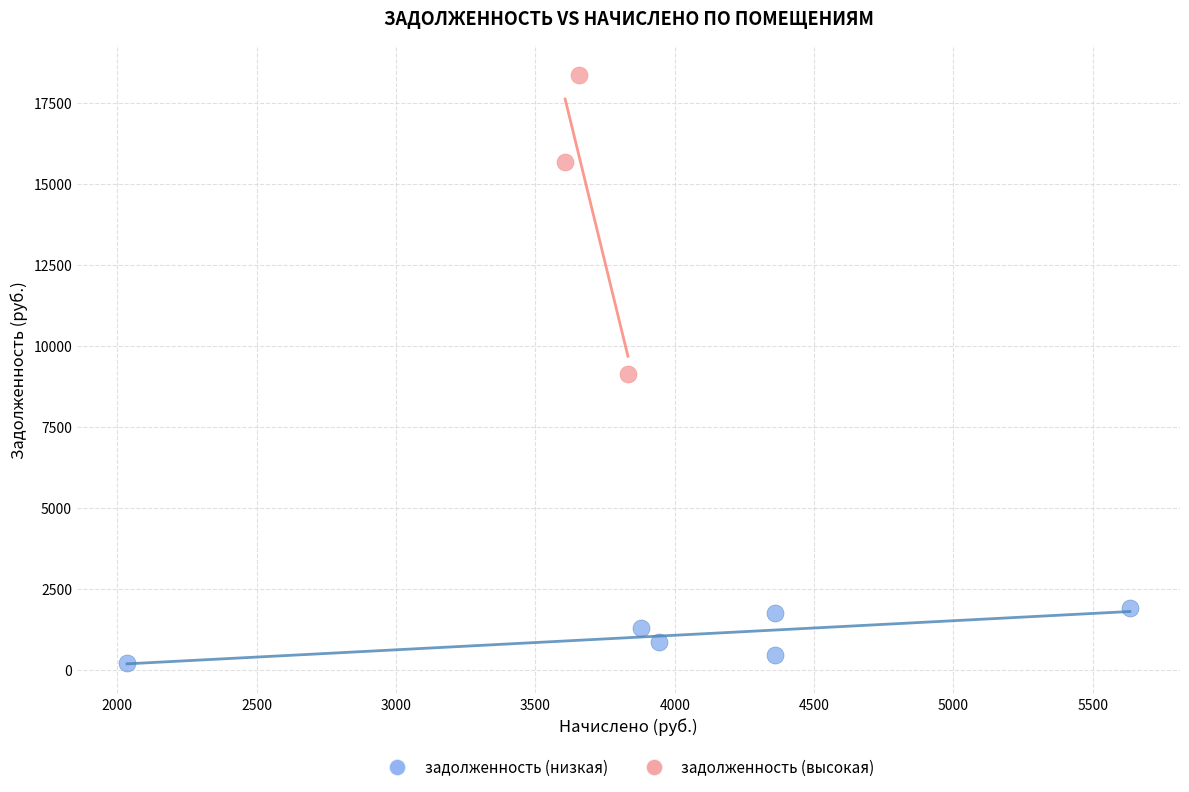

What are all the series names shown in the legend?

задолженность (низкая), задолженность (высокая)